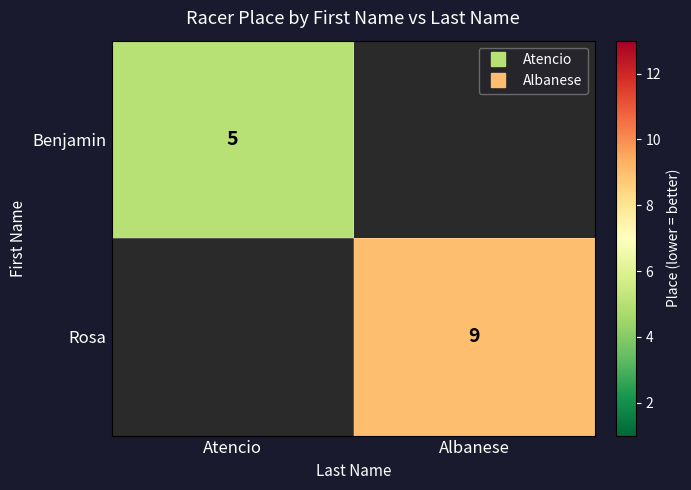

List the labels in order of Benjamin value, smallest first.

Atencio, Albanese